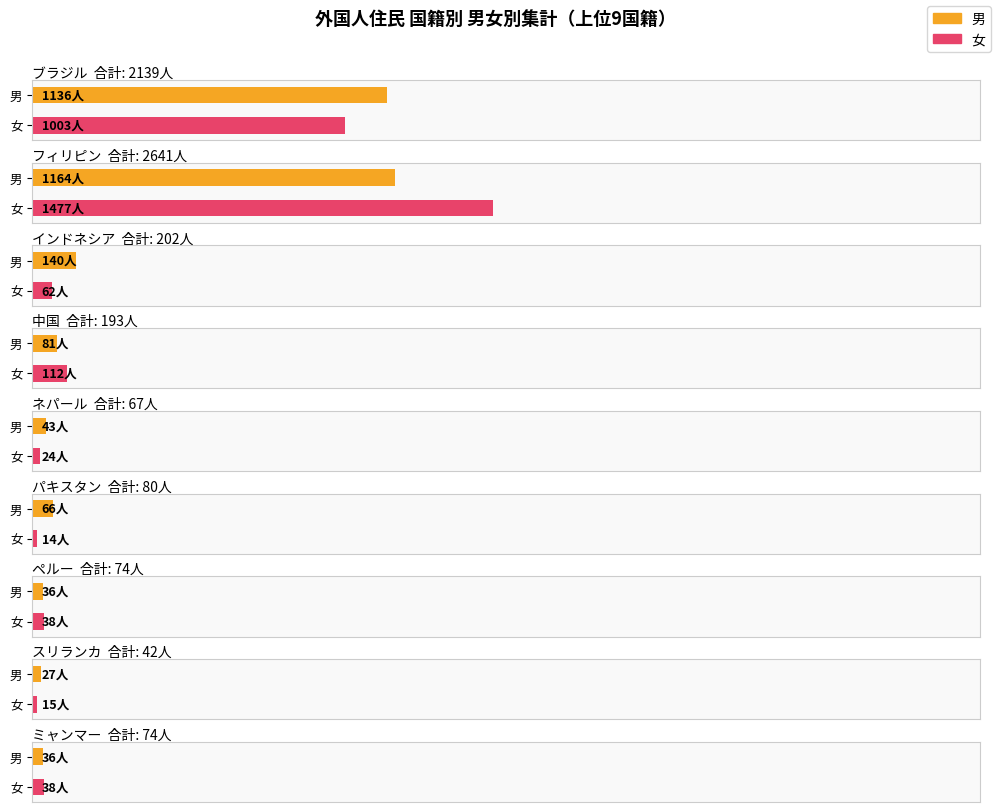

The value of 合計 at フィリピン is 3293. True or false?

False